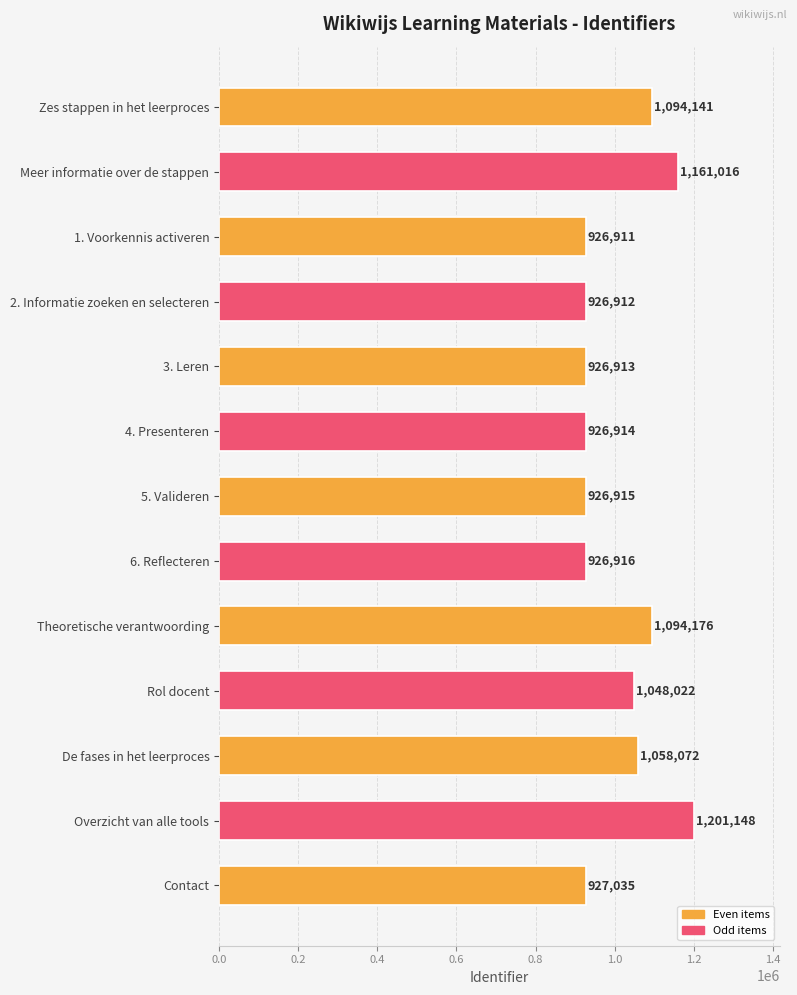

Is it true that the value at Meer informatie over de stappen is 1161016?

True